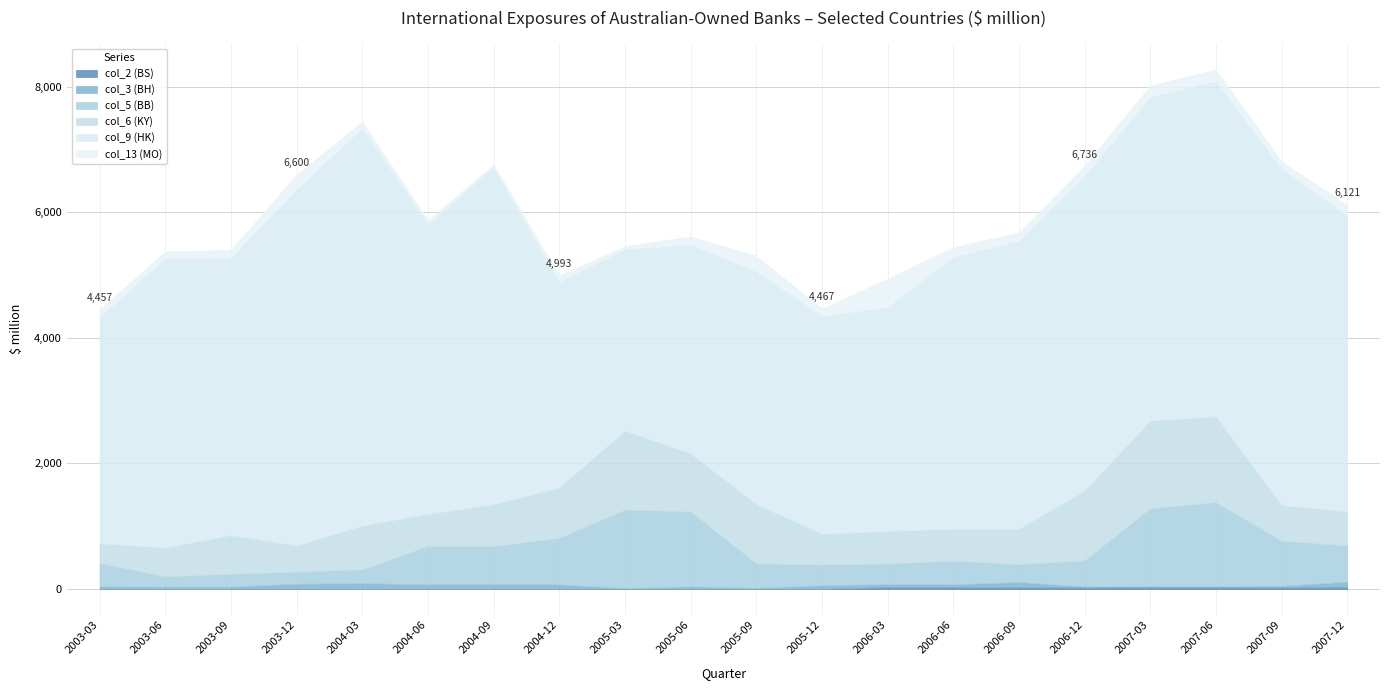

At how many categories does at least one series exceed 1631?

20